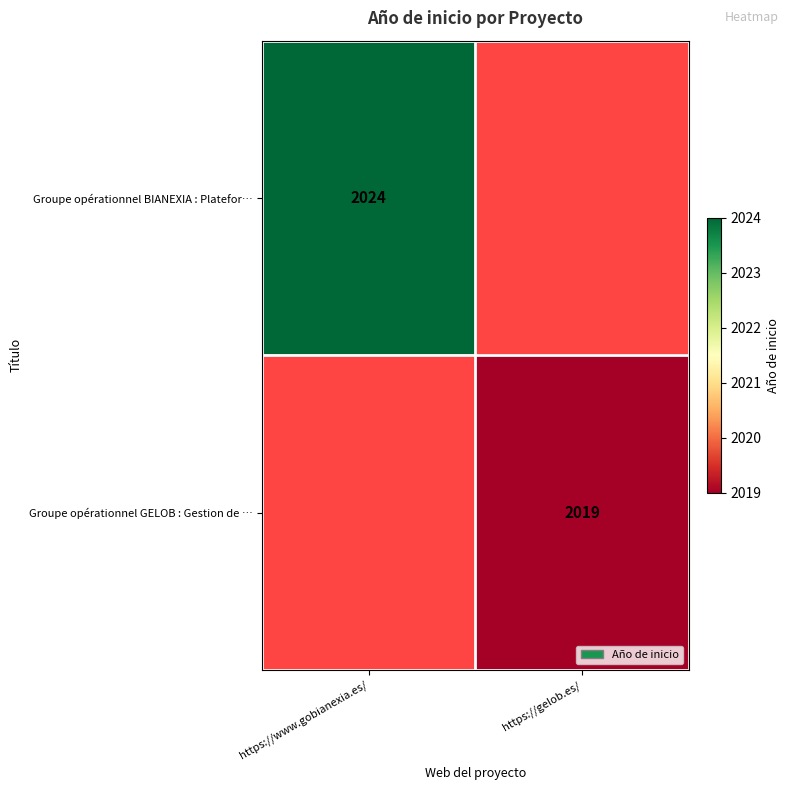

Is the value of Groupe opérationnel BIANEXIA : Platefor… at https://www.gobianexia.es/ greater than the value of Groupe opérationnel GELOB : Gestion de … at https://gelob.es/?

Yes